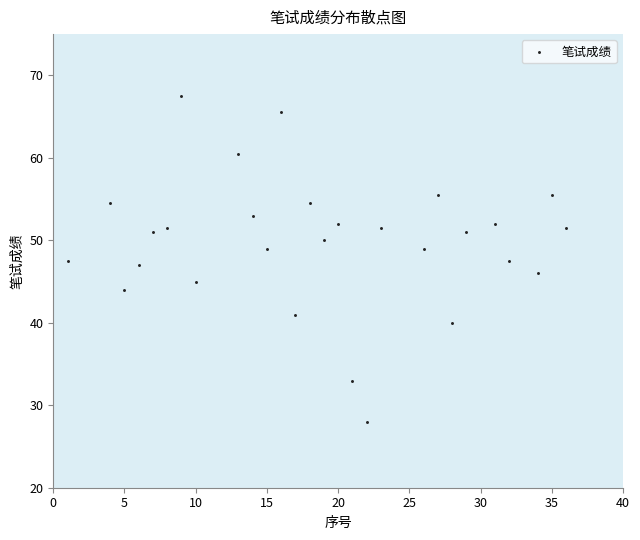

What is the range of X values (max minus min)?

35.0